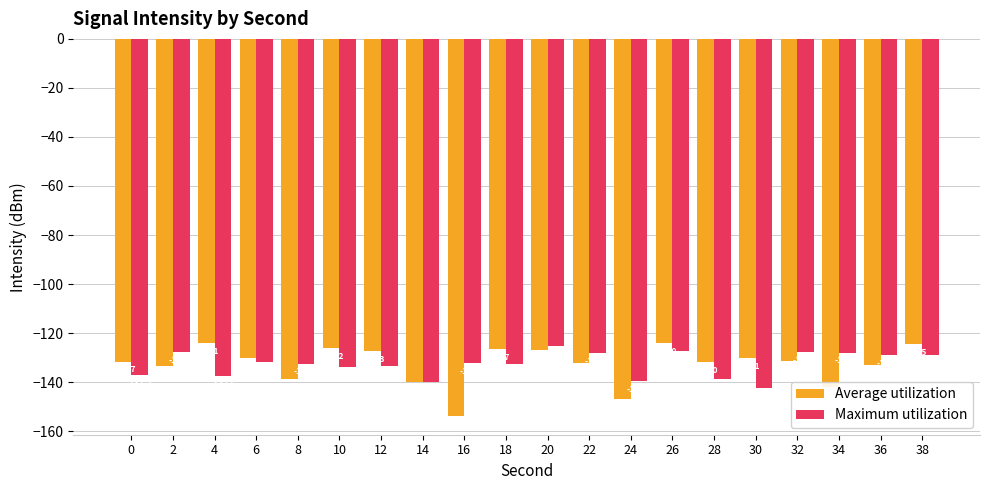

At which label does Maximum utilization first exceed -132?

2